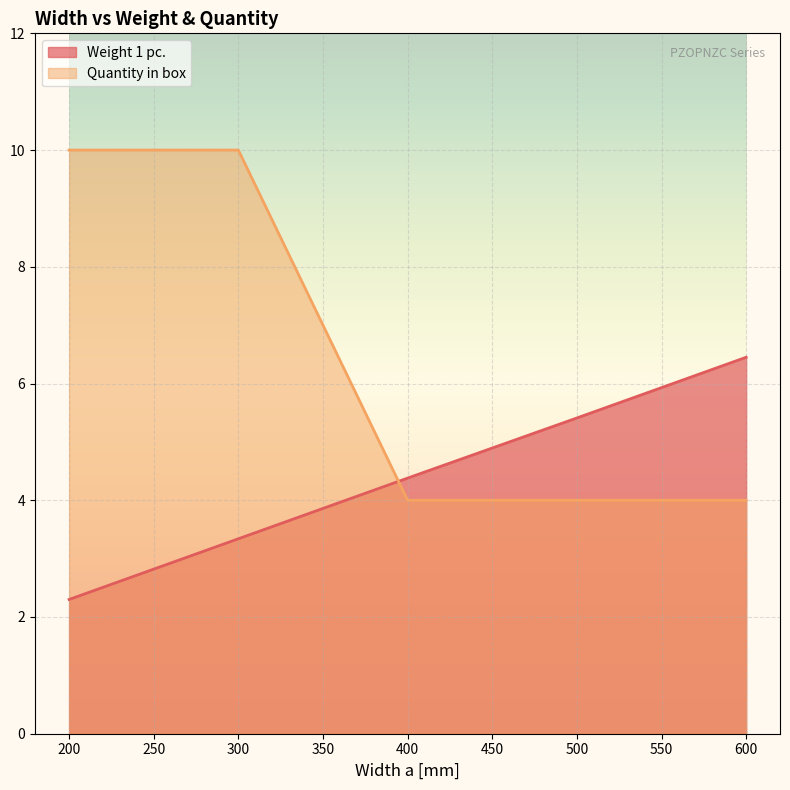

Rank the series by their maximum value, from highest to lowest.

Quantity in box, Weight 1 pc.